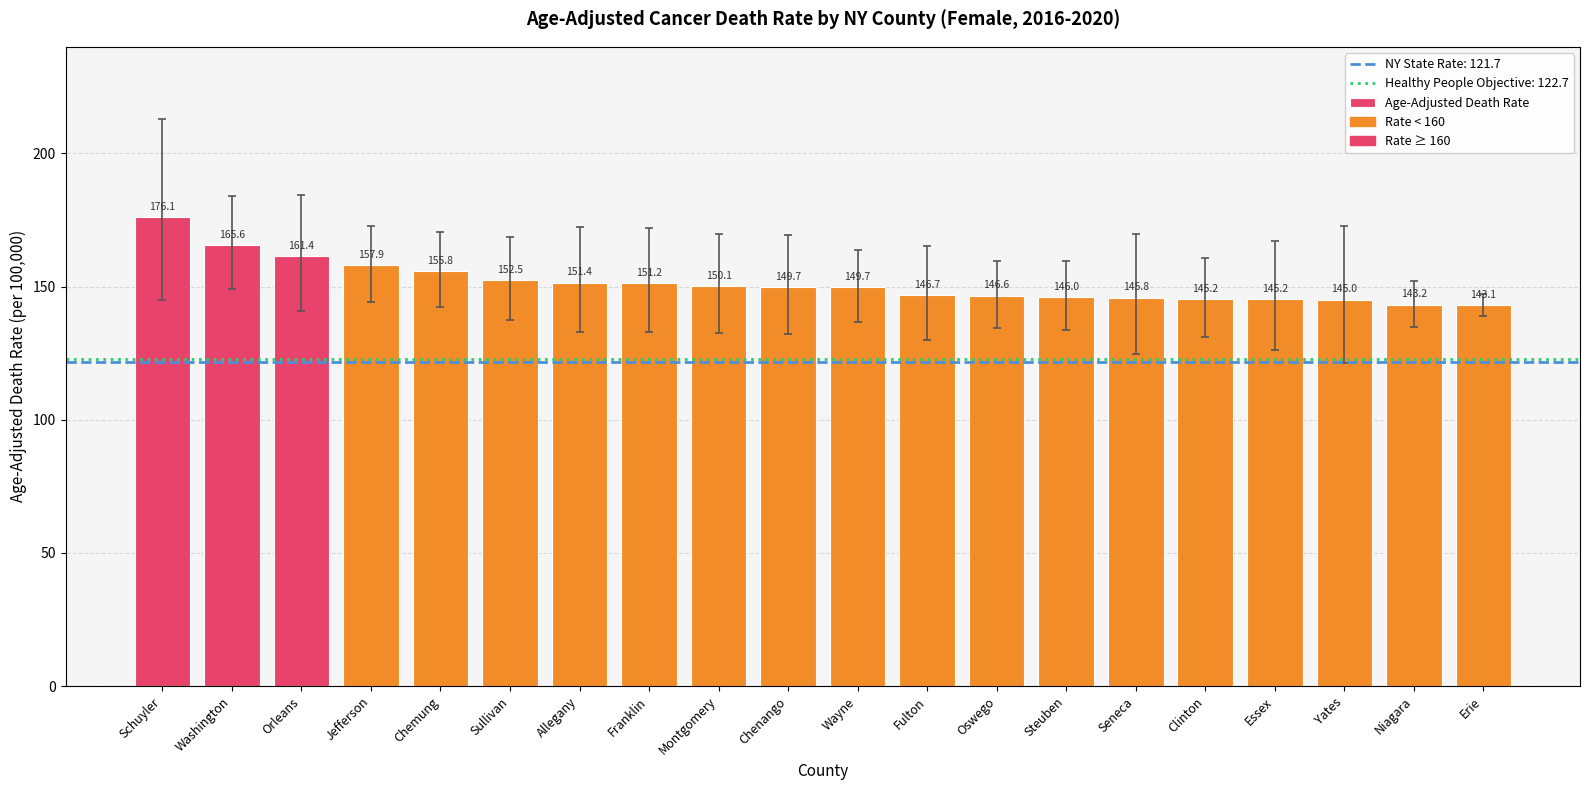

What value does the data have at Orleans?

161.4